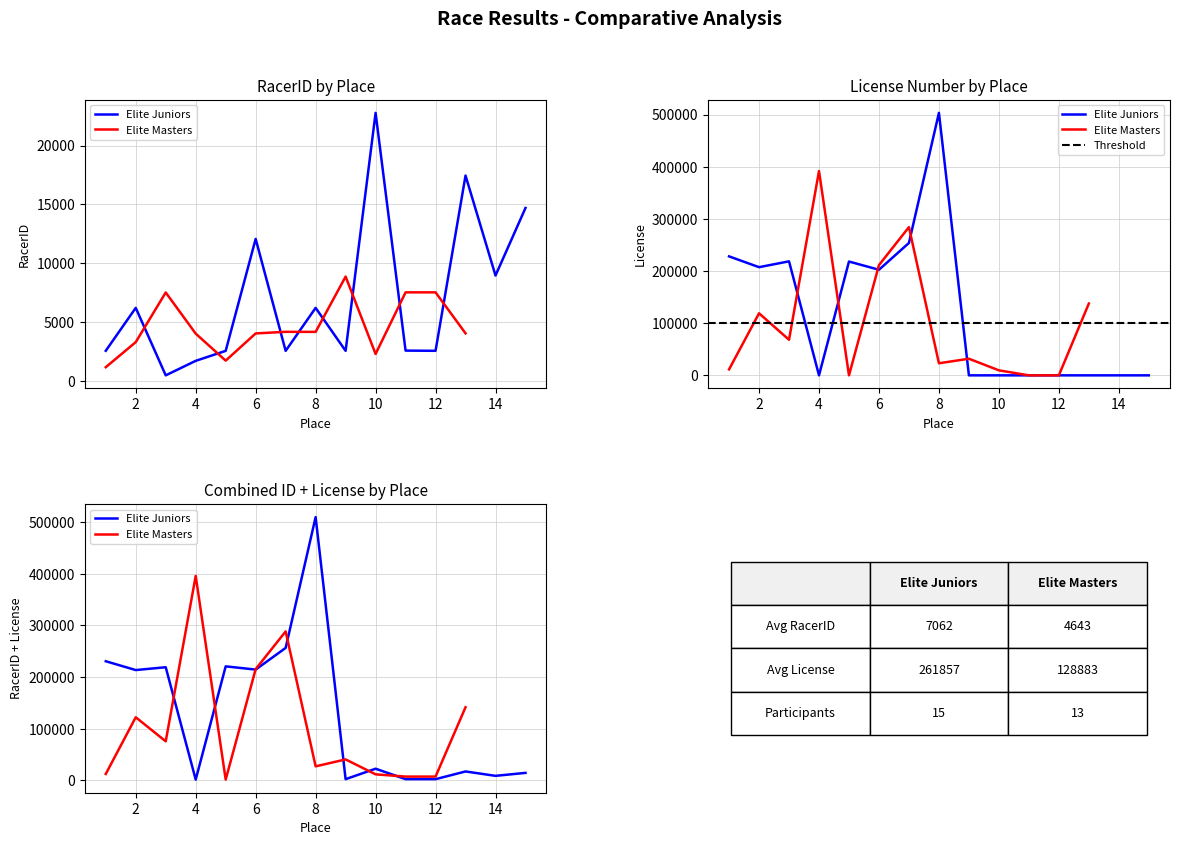

How many times do License and RacerID cross each other?

3